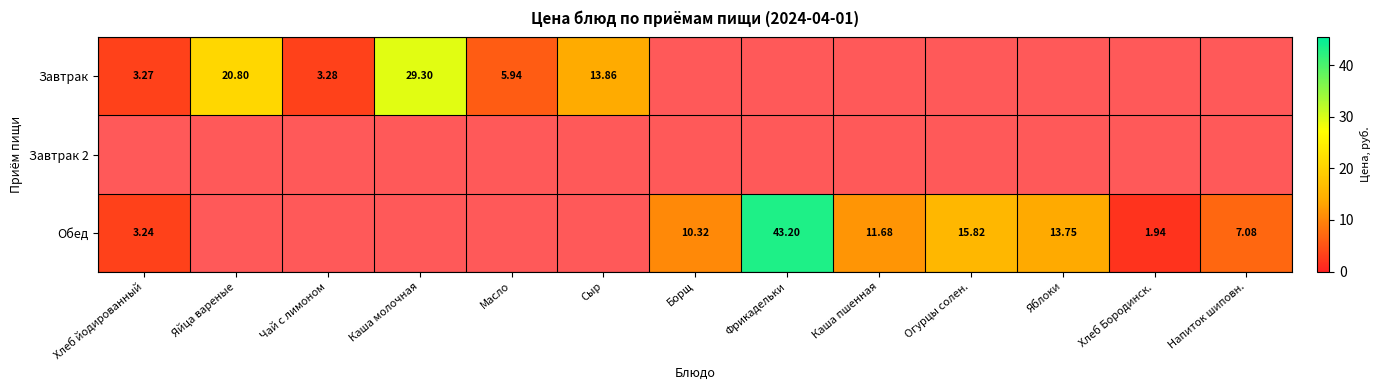

How many data points does each series have?

13